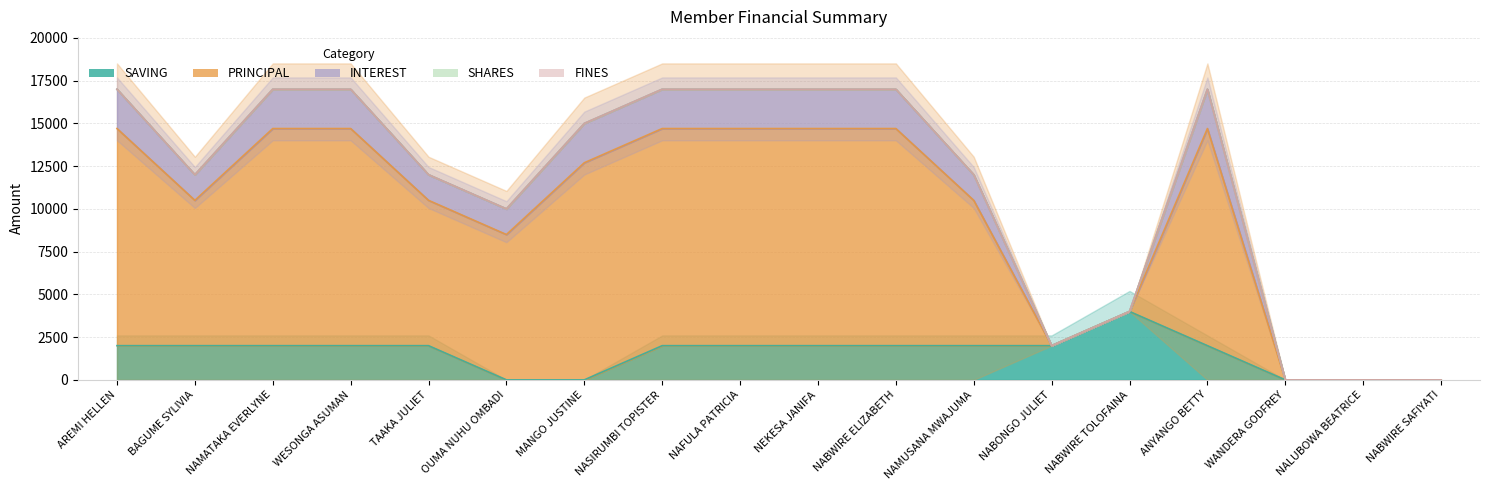

How many interior local peaks does the INTEREST series have?

1